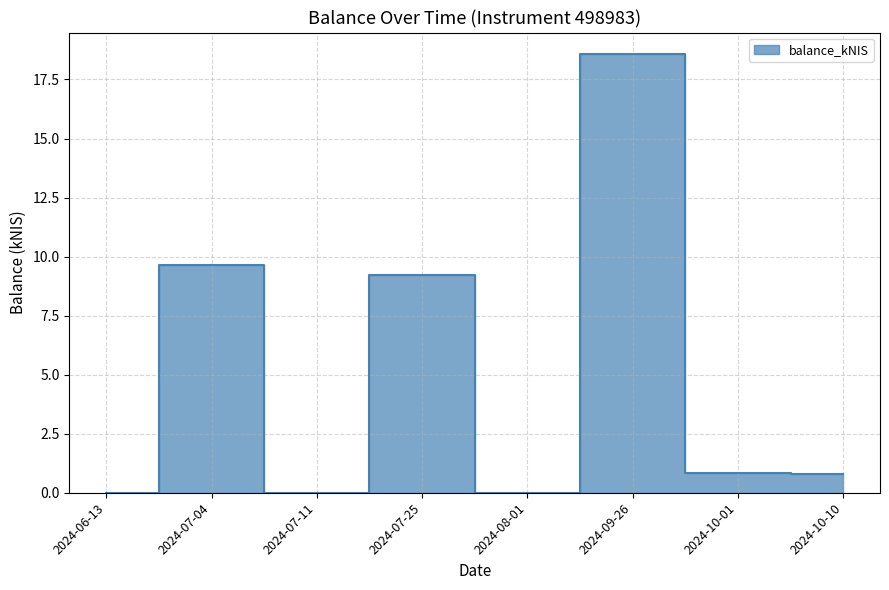

How many interior local valleys (lower than both neighbors) does the data have?

2